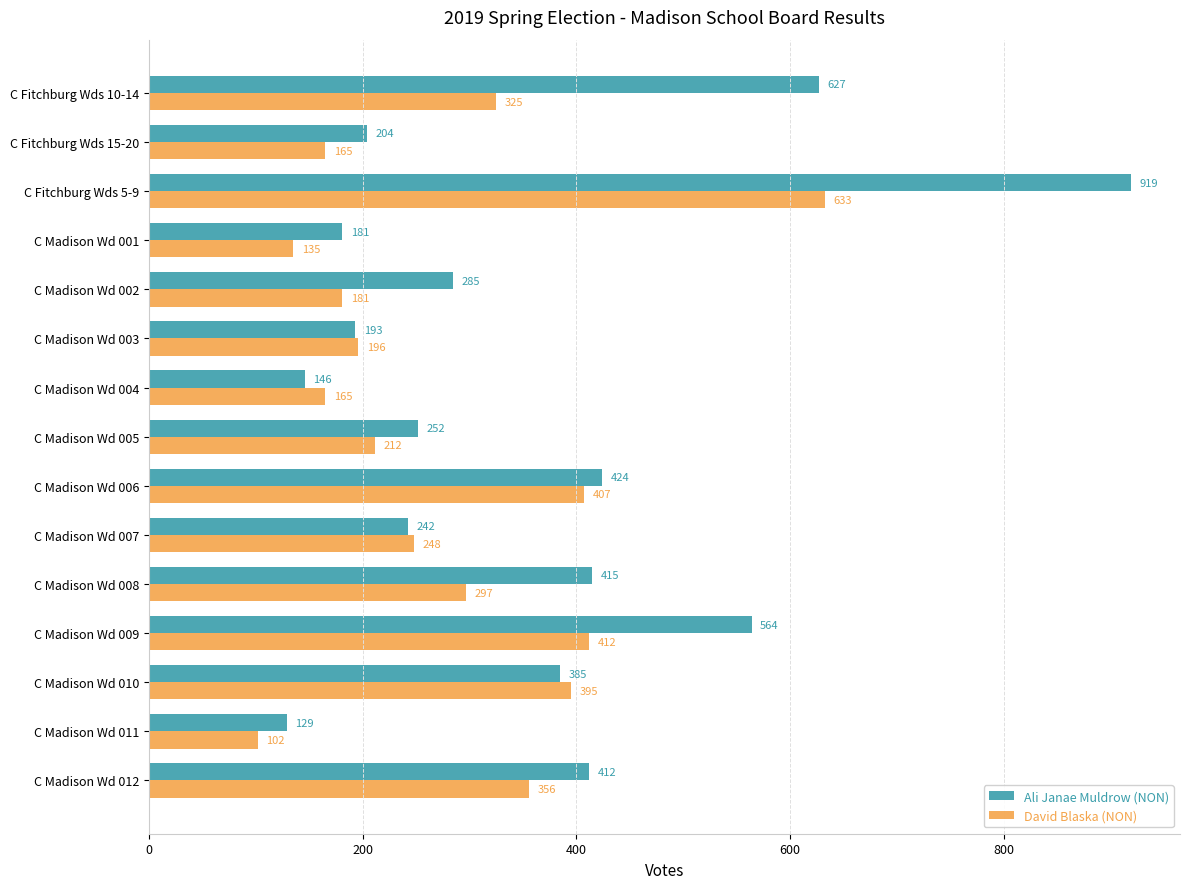

How many categories are shown in the chart?

15